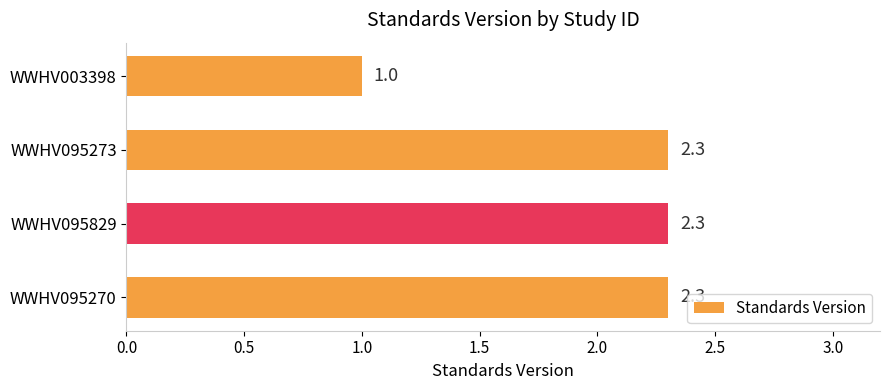

Where is the data nearest to the value 1?

WWHV003398